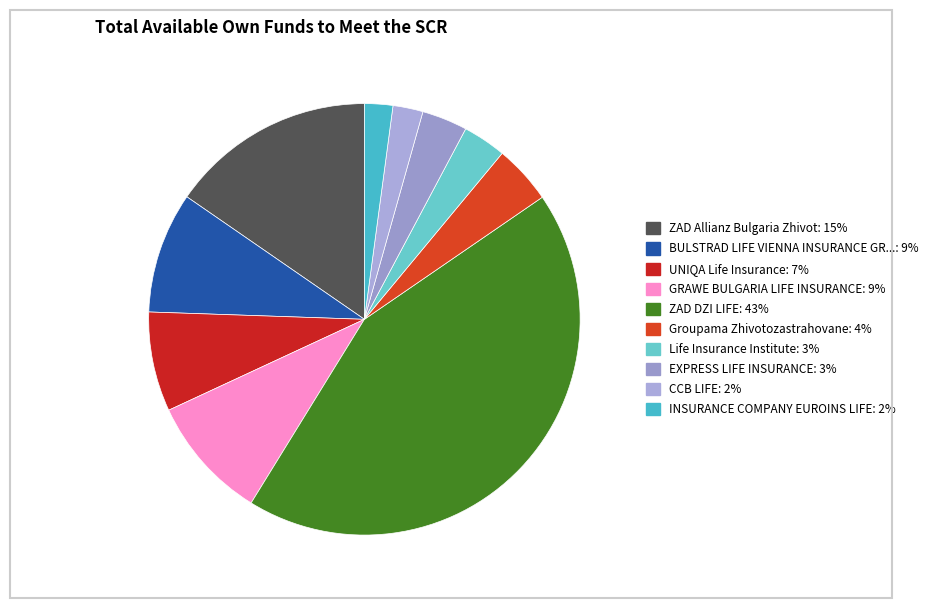

To the nearest percent, what is the difference between the largest and smallest slice percentages?

41%